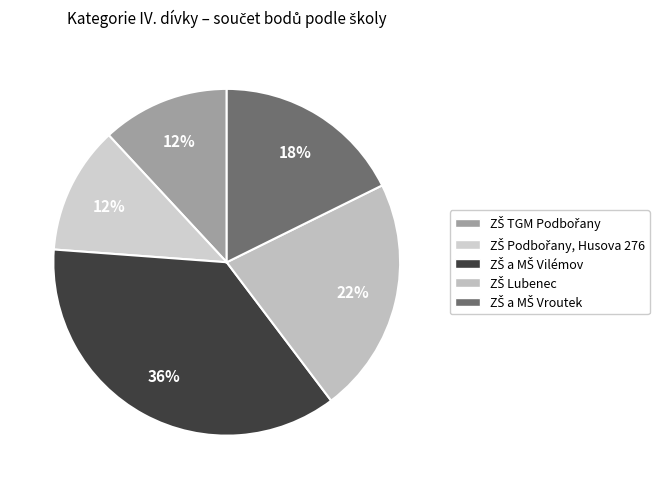

Rank the categories by value from highest to lowest.

ZŠ a MŠ Vilémov, ZŠ Lubenec, ZŠ a MŠ Vroutek, ZŠ TGM Podbořany, ZŠ Podbořany, Husova 276